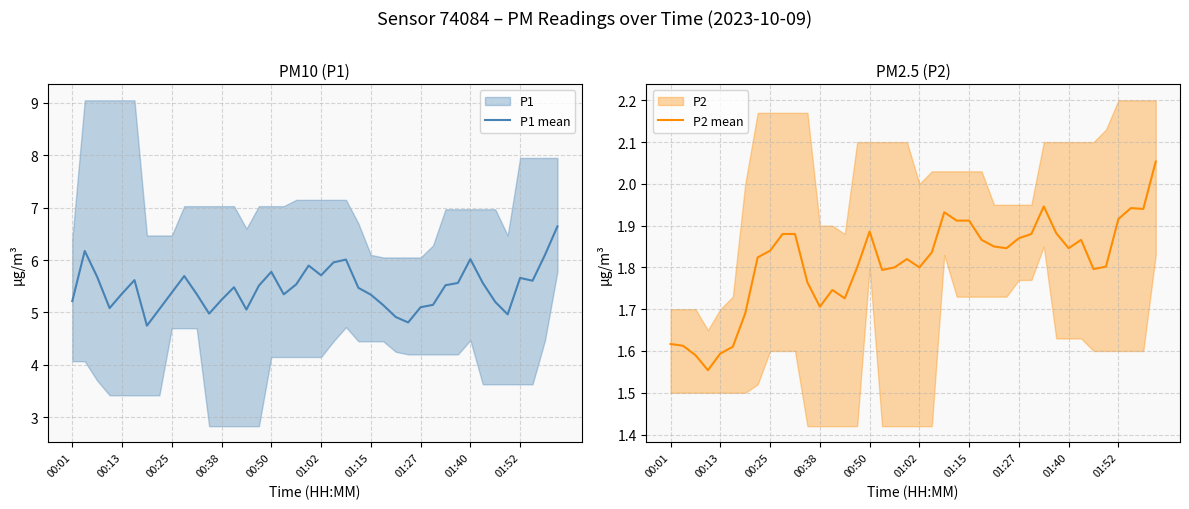

List the series in order of their peak value, lowest first.

P2 mean, P1 mean